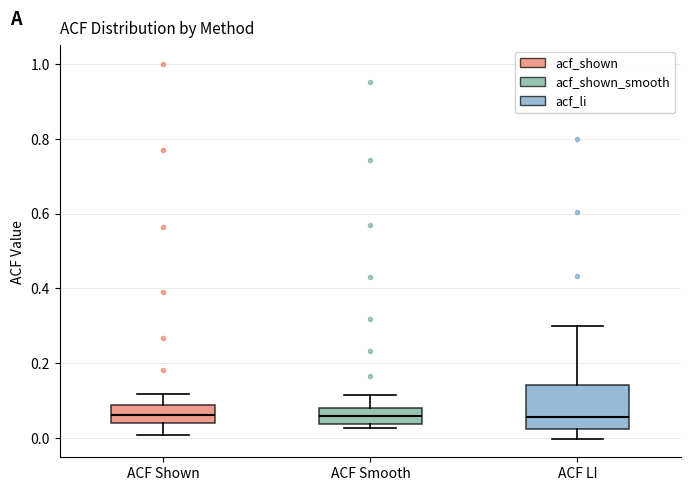

Reading left to right, transcribe this box plot: for each box, give where its median line is, the range the box spans, and where its two whiskers end, as read against the y-axis. The values are not printed on the chart, so give them approximately, as read against the axis.

ACF Shown: median 0.06, box 0.04 to 0.08, whiskers 0.00 to 0.12
ACF Smooth: median 0.06, box 0.04 to 0.08, whiskers 0.02 to 0.12
ACF LI: median 0.06, box 0.02 to 0.14, whiskers 0.00 to 0.30